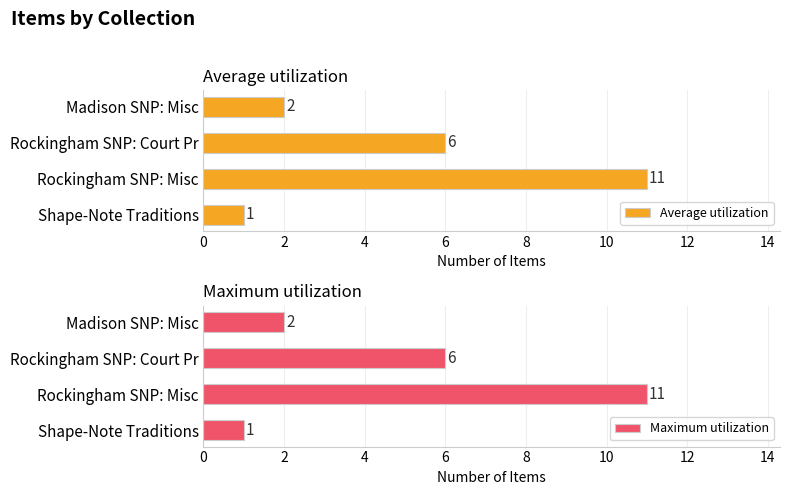

What is the difference between the second highest and minimum values in the Maximum utilization series?

5